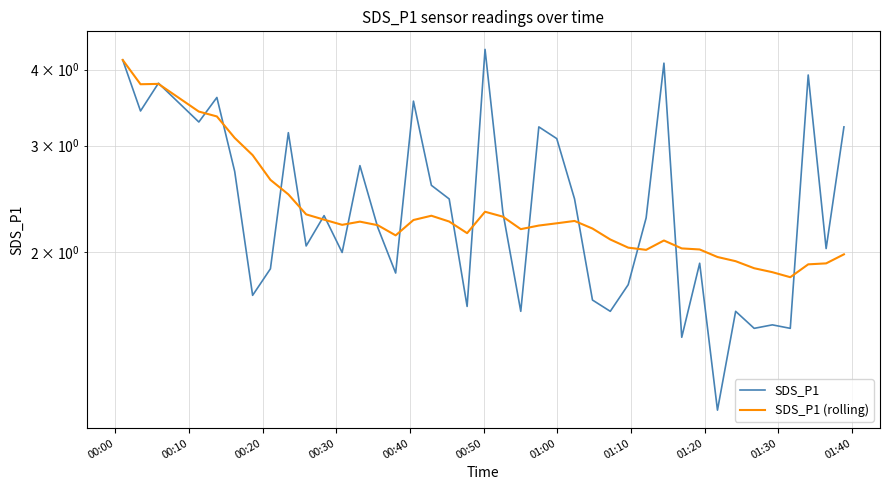

True or false: SDS_P1 and SDS_P1 (rolling) intersect in this chart.

True